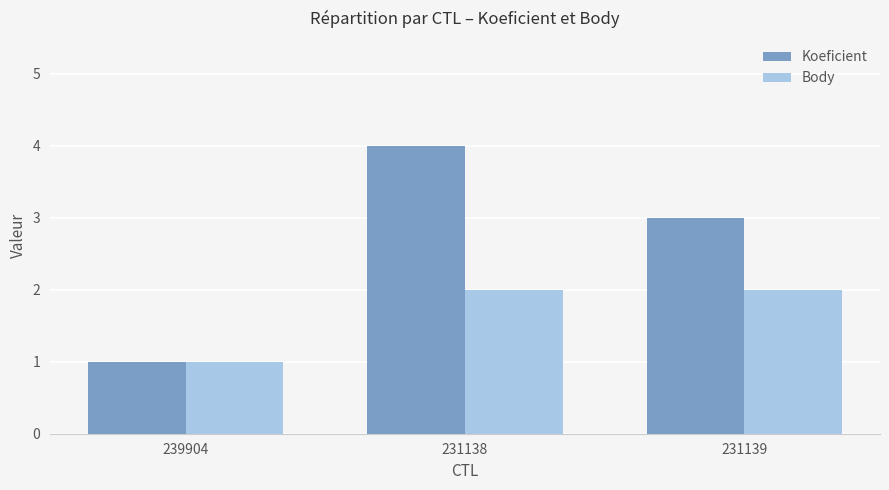

Reading left to right, list all the values displayed in this chart.

Koeficient: 239904=1	231138=4	231139=3
Body: 239904=1	231138=2	231139=2